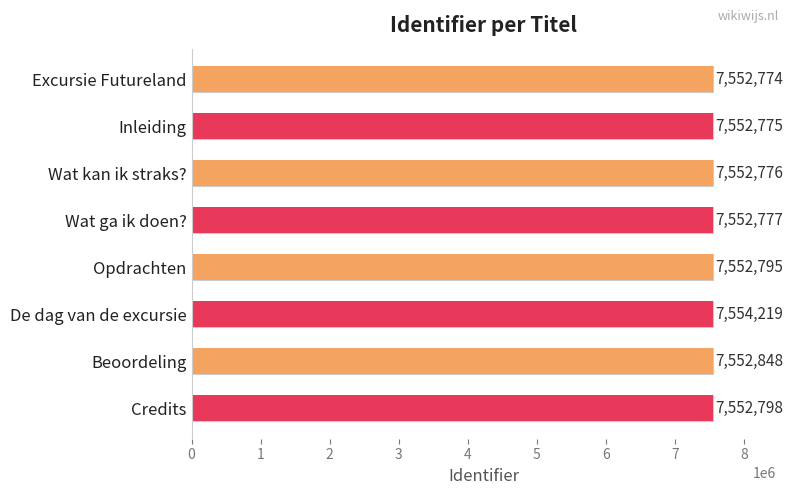

List the labels in order of value, largest first.

De dag van de excursie, Beoordeling, Credits, Opdrachten, Wat ga ik doen?, Wat kan ik straks?, Inleiding, Excursie Futureland